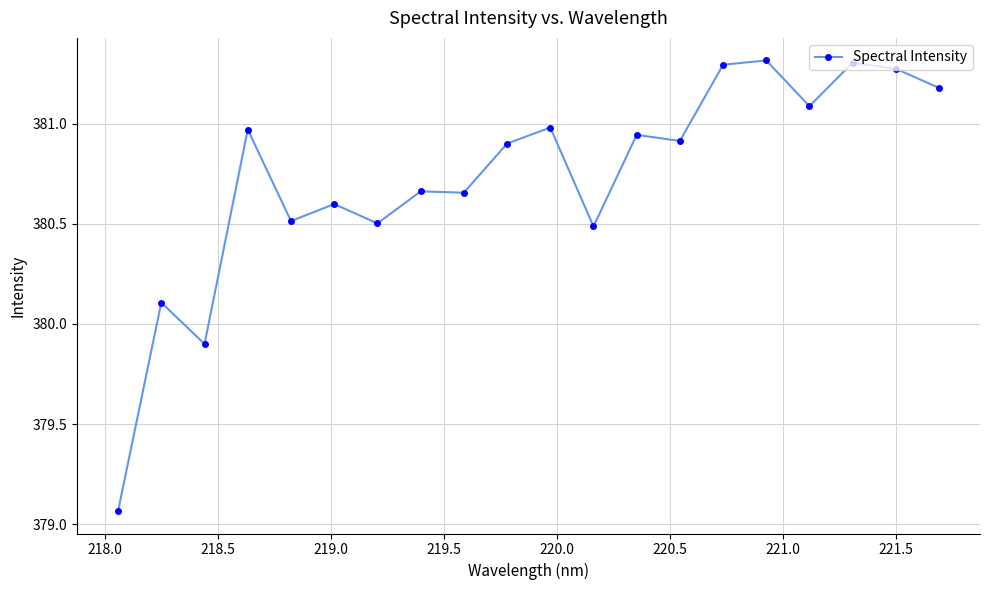

What is the value of the 7th point from the left?

380.5